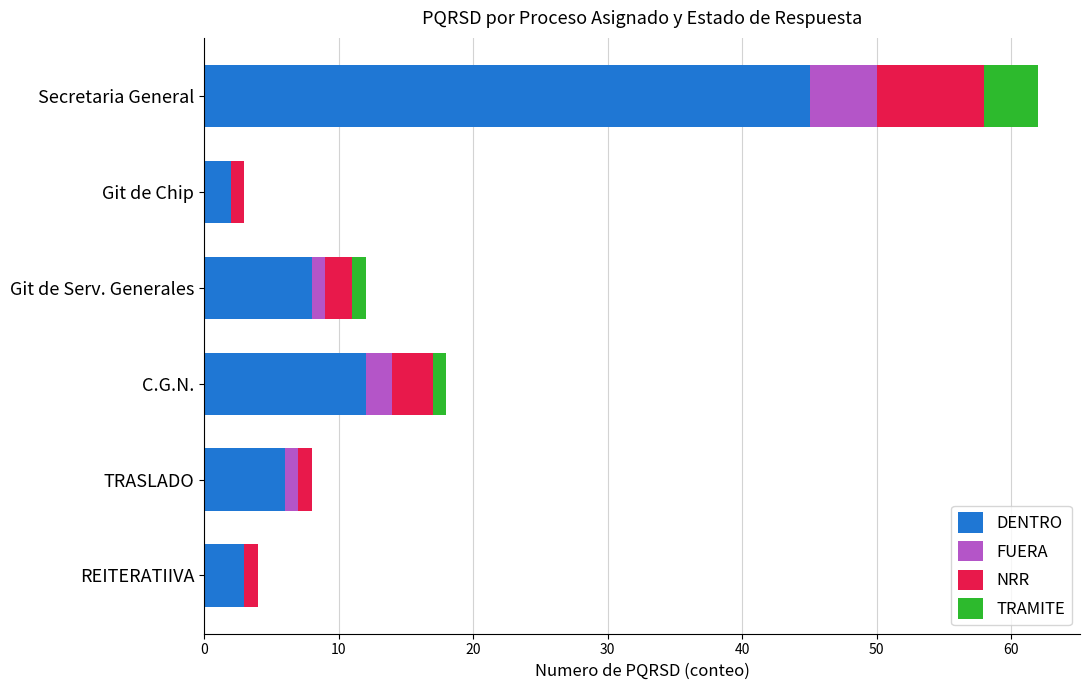

What is the total value across all series at Secretaria General?

62